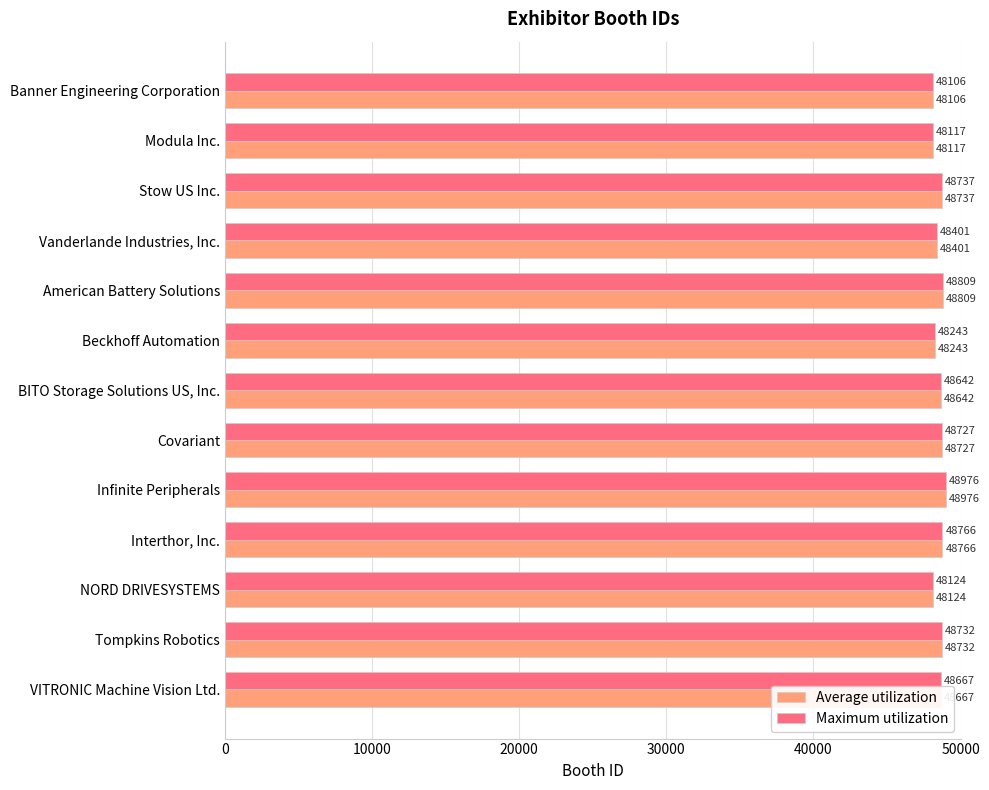

Rank the categories by Maximum utilization value from highest to lowest.

Infinite Peripherals, American Battery Solutions, Interthor, Inc., Stow US Inc., Tompkins Robotics, Covariant, VITRONIC Machine Vision Ltd., BITO Storage Solutions US, Inc., Vanderlande Industries, Inc., Beckhoff Automation, NORD DRIVESYSTEMS, Modula Inc., Banner Engineering Corporation